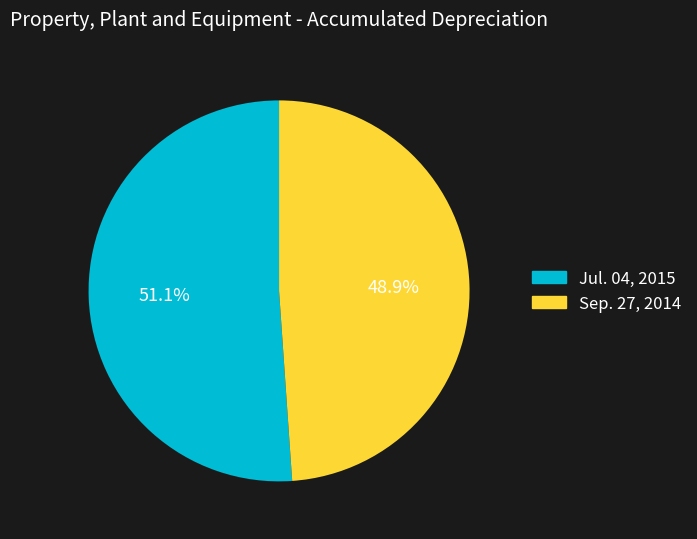

Which has a higher value, Jul. 04, 2015 or Sep. 27, 2014?

Jul. 04, 2015